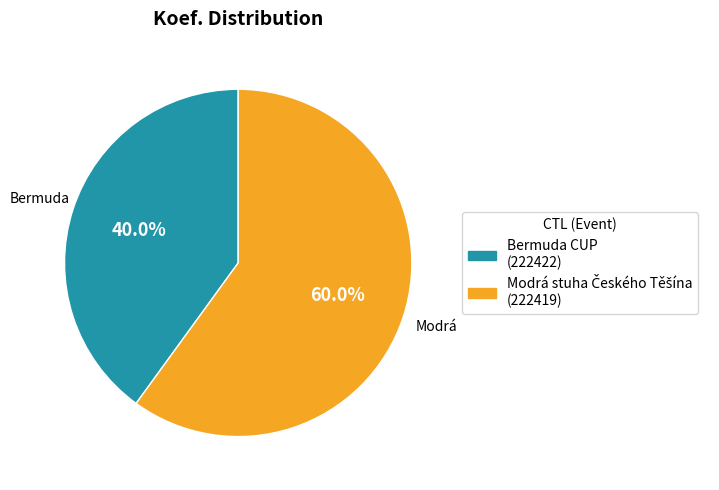

What is the smallest slice in the pie chart?

Bermuda CUP (222422)